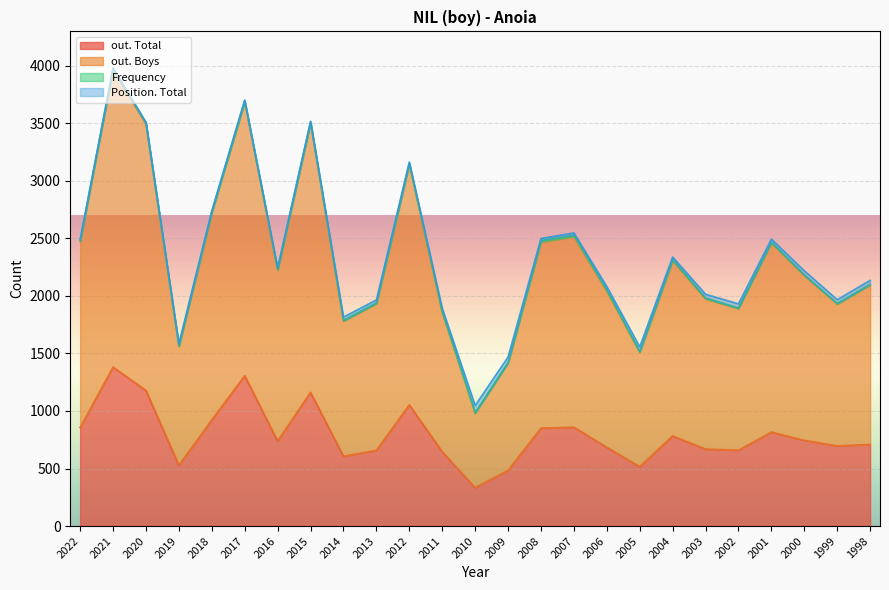

At which label does out. Total reach its minimum?

2010